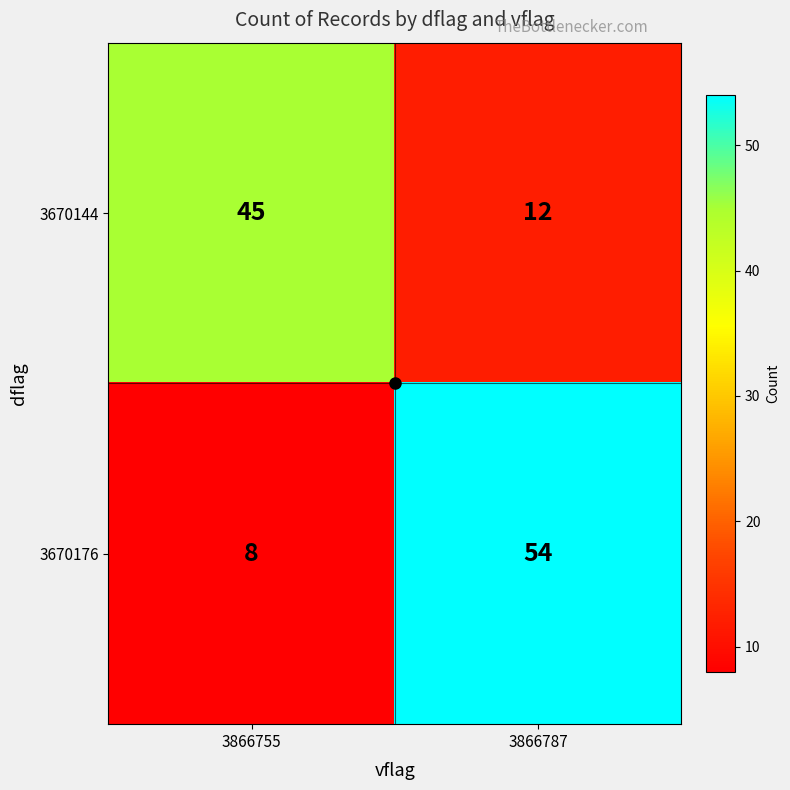

At which category does the chart reach its minimum across all series?

3866755